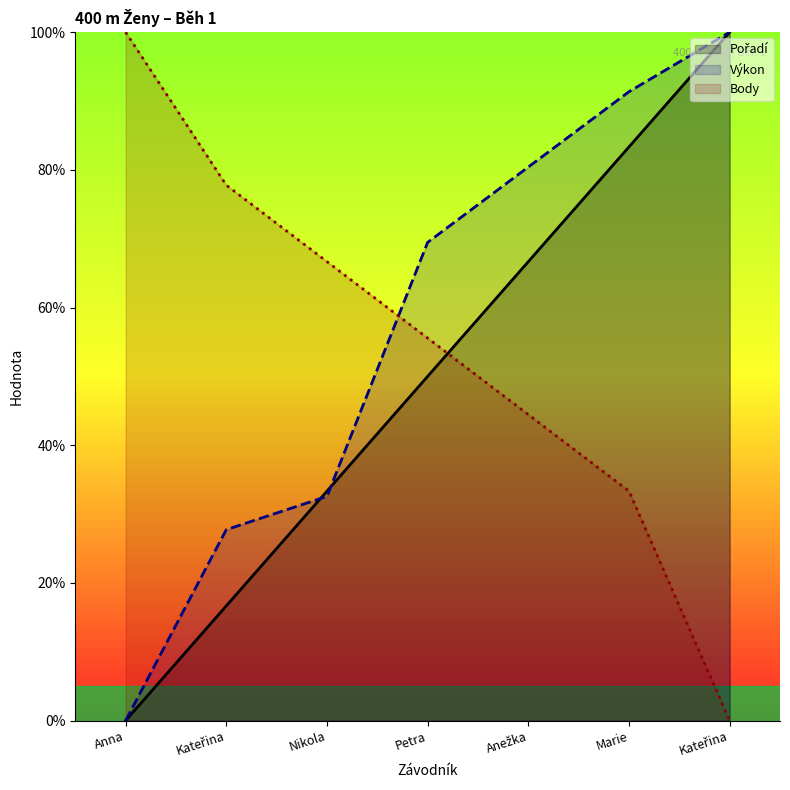

What are all the series names shown in the legend?

Pořadí, Výkon, Body